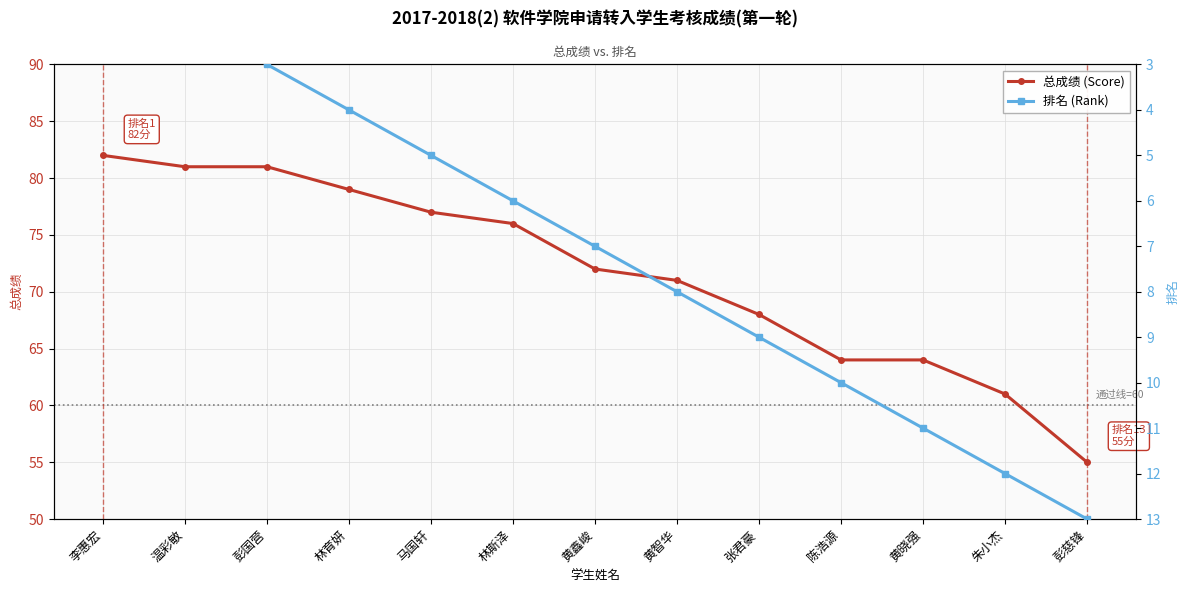

Does the chart display data point markers on the line(s)?

Yes